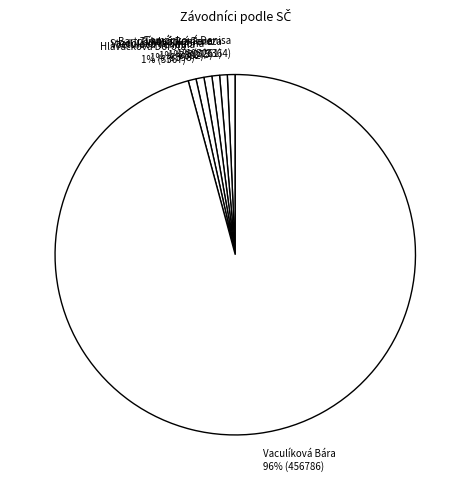

How many slices are in this pie chart?

7